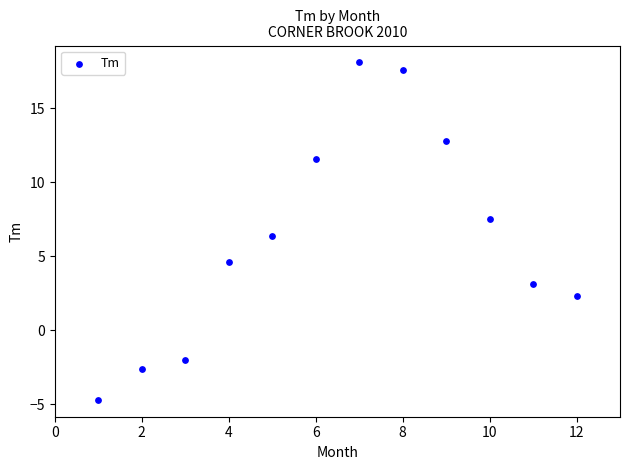

What Y value in the scatter plot is closest to 6?

6.4